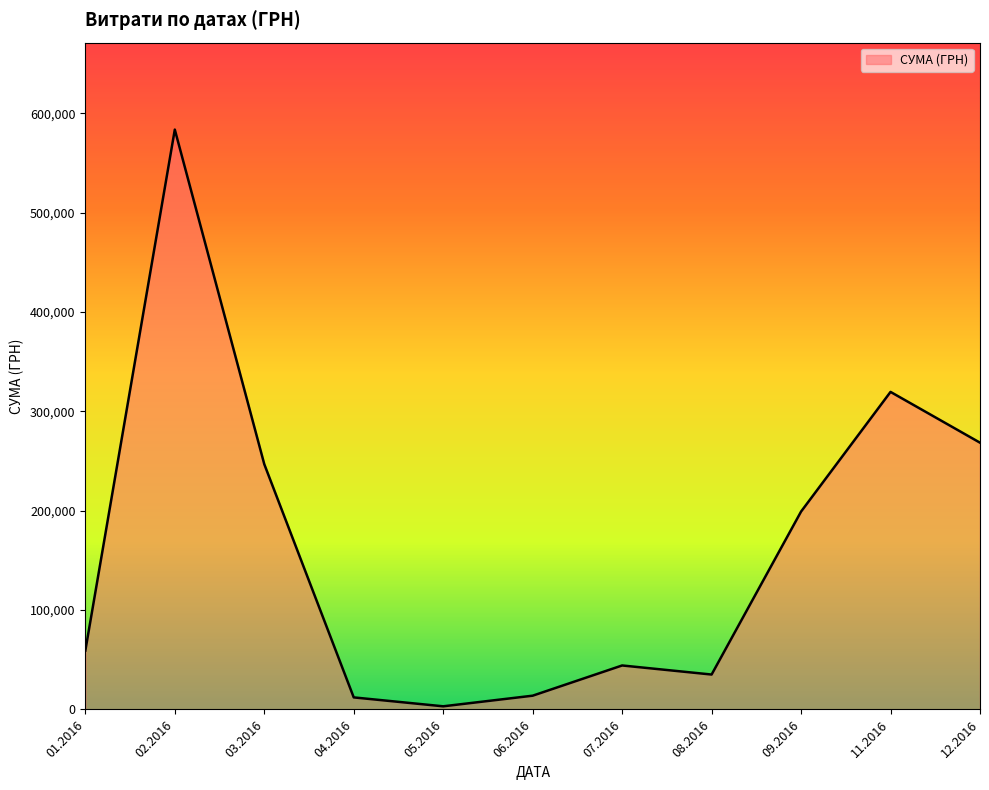

Is it true that the value at 07.2016 is 74534.6?

False